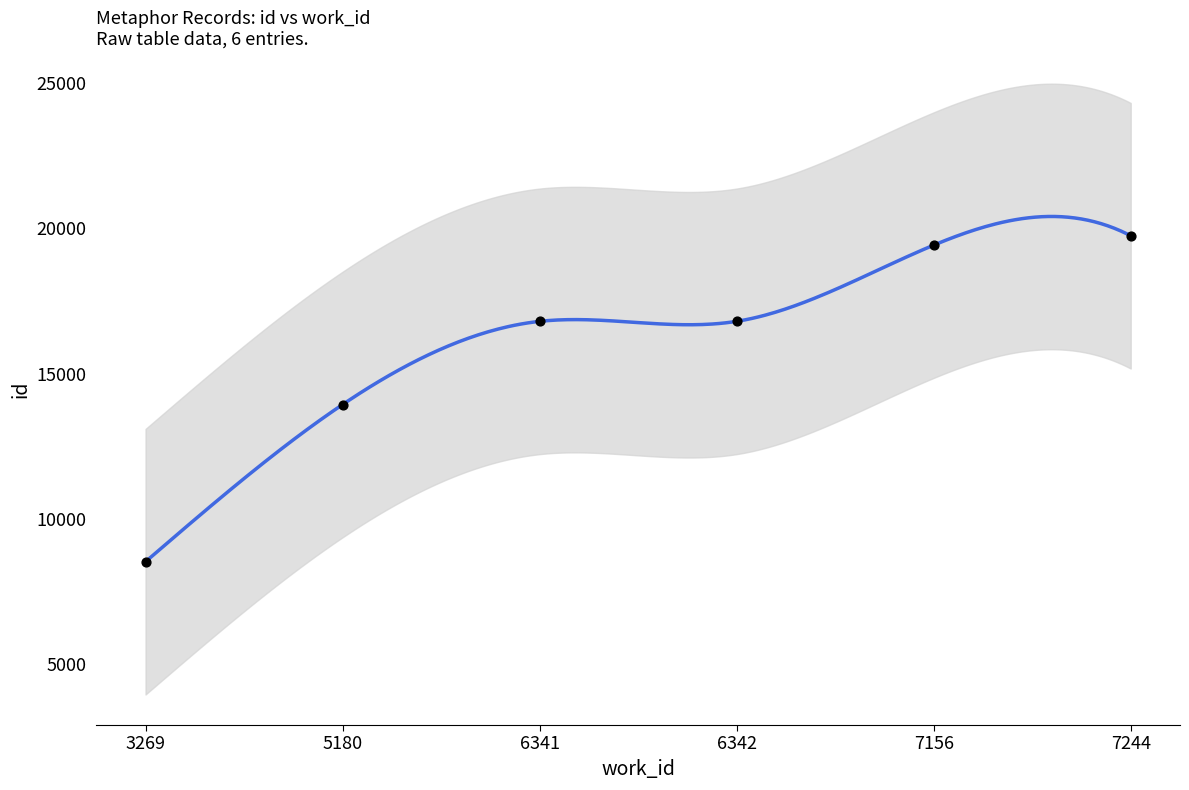

Between 6342 and 6341, which is larger?

6342